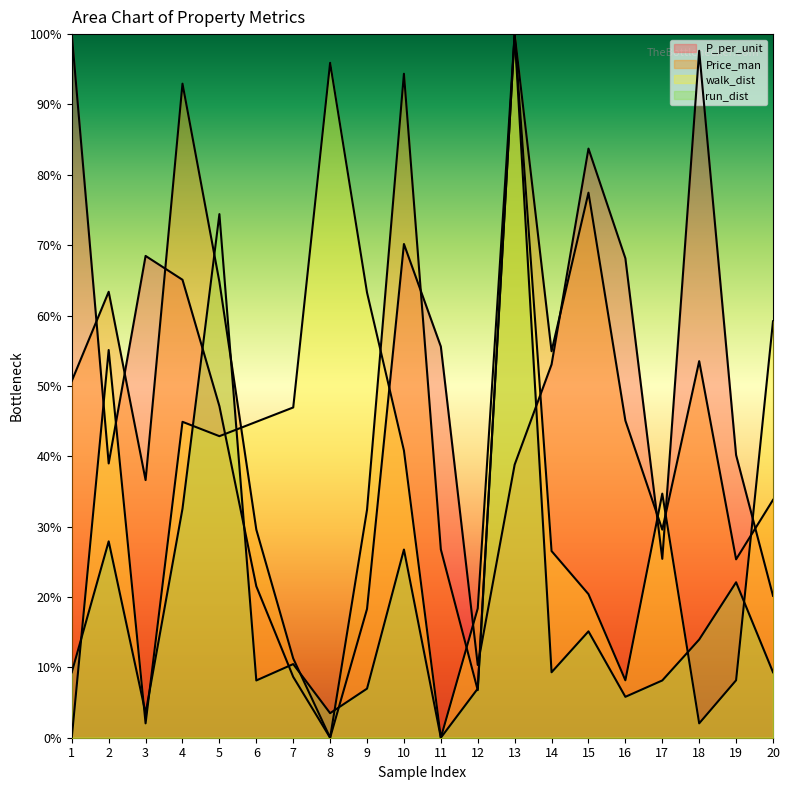

Which category has the highest value in the Price_man series?

13